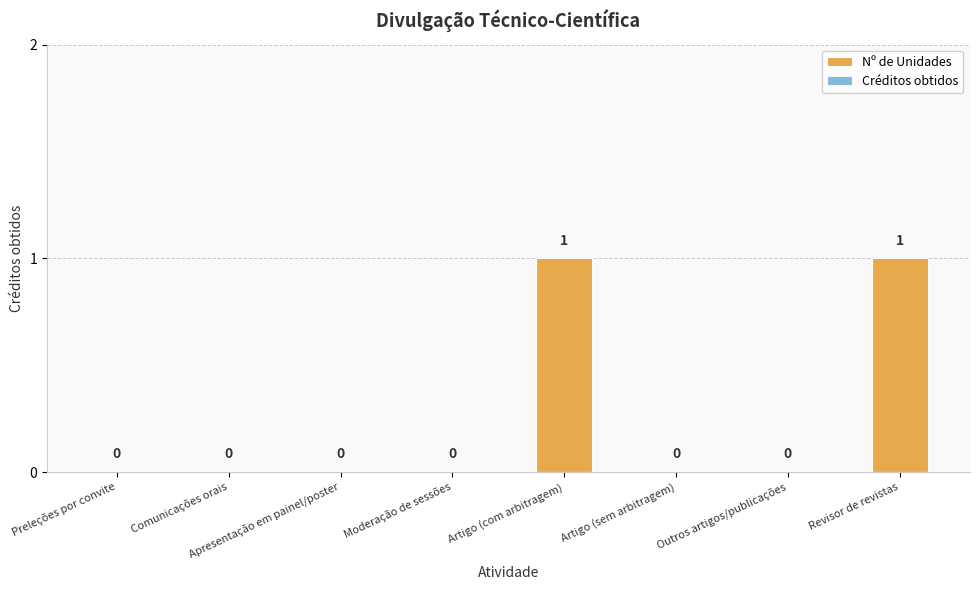

What is the change in value from Comunicações orais to Artigo (com arbitragem)?

+1